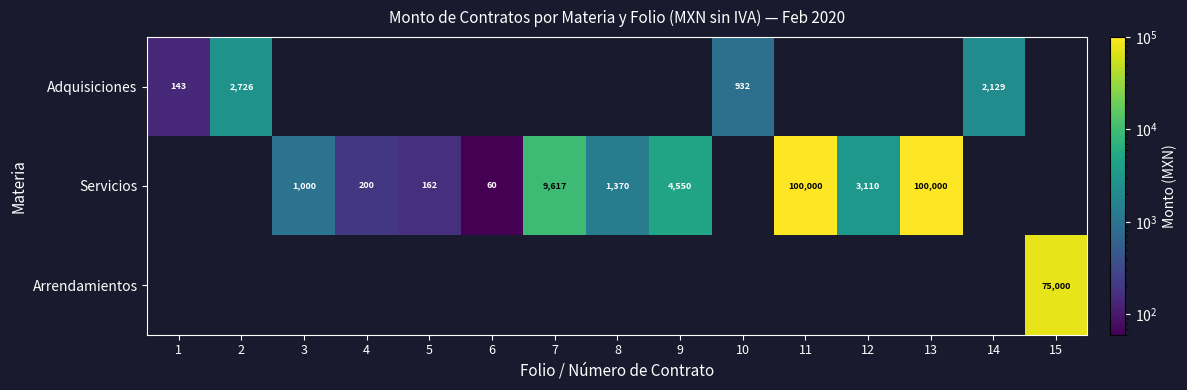

What is the maximum value shown in the chart?

100000.0